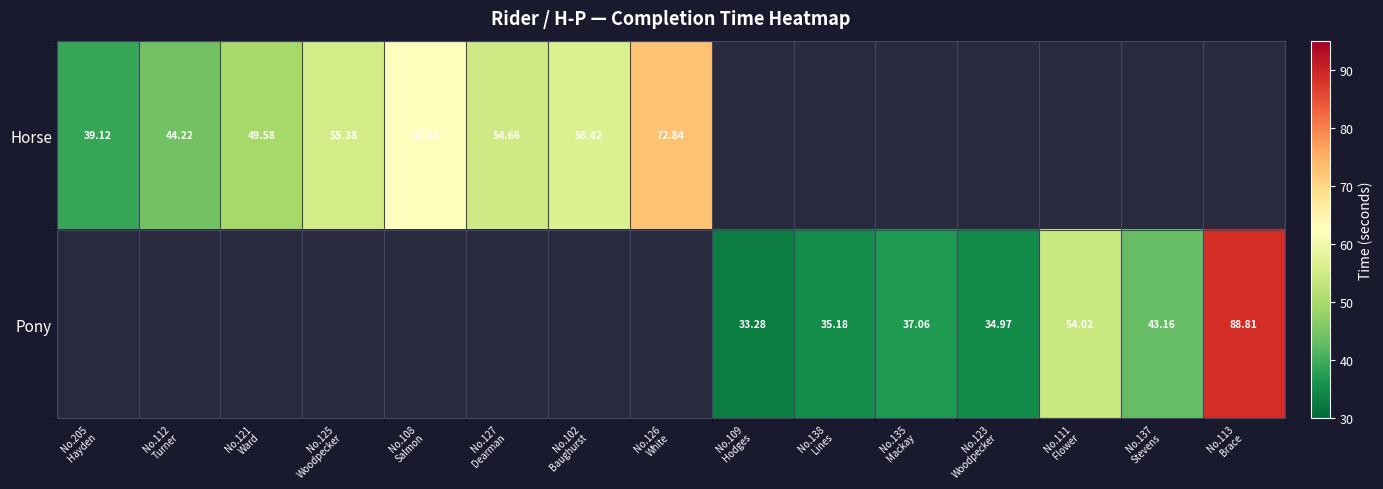

At which category does the chart reach its peak across all series?

No.113
Brace